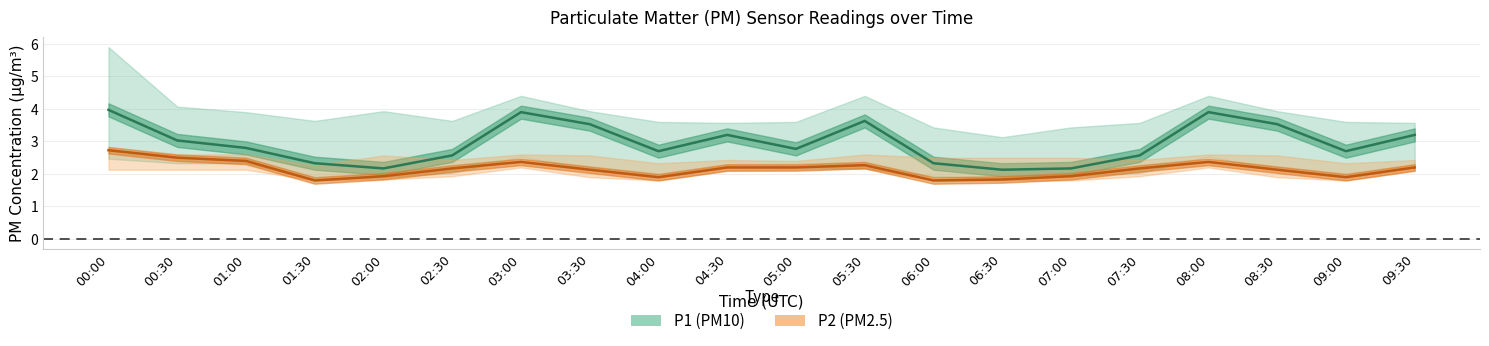

What is the value of the P2 (PM2.5) point at the 17th from the left?

2.4